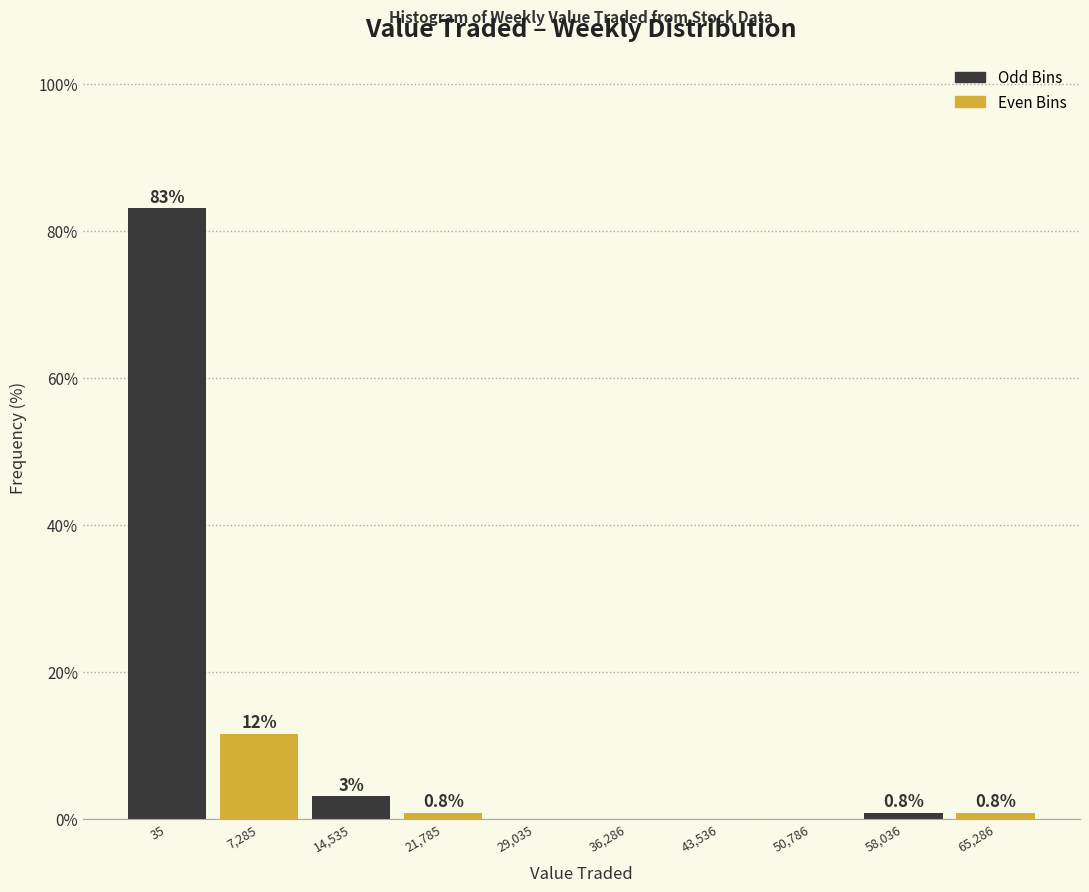

At which label is the value closest to 41?

7,285